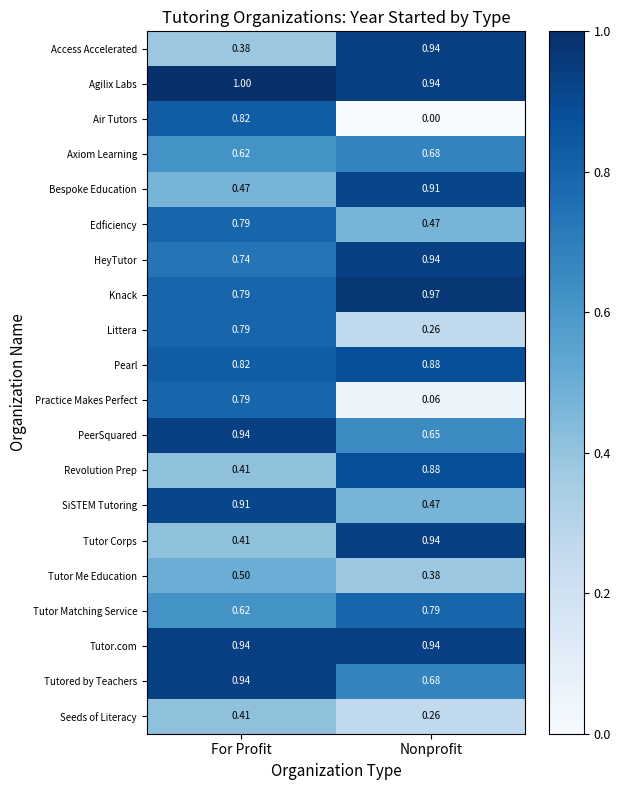

At which label is PeerSquared closest to 0?

Nonprofit